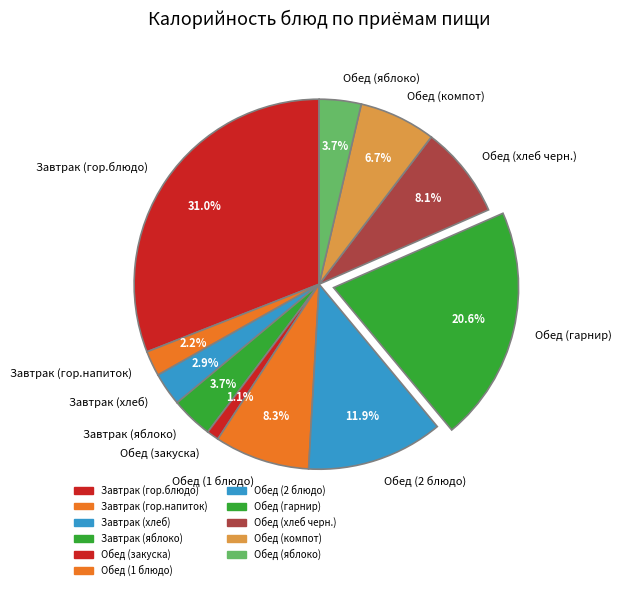

How many segments does this pie chart have?

11